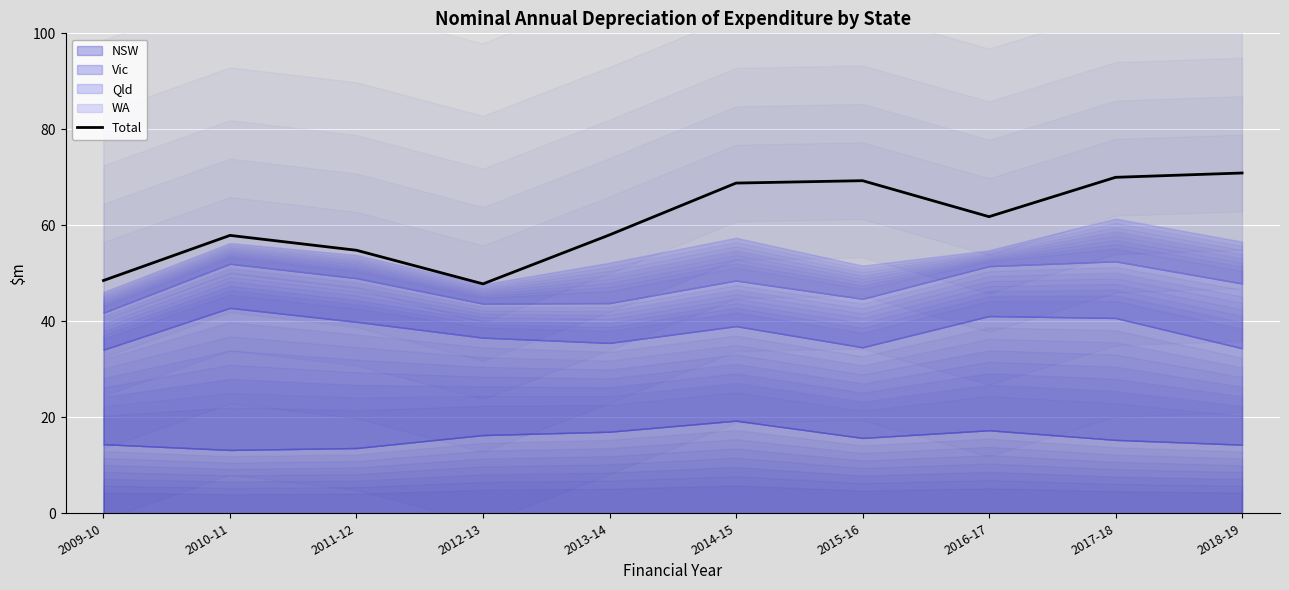

What is the label of the 10th point from the right?

2009-10